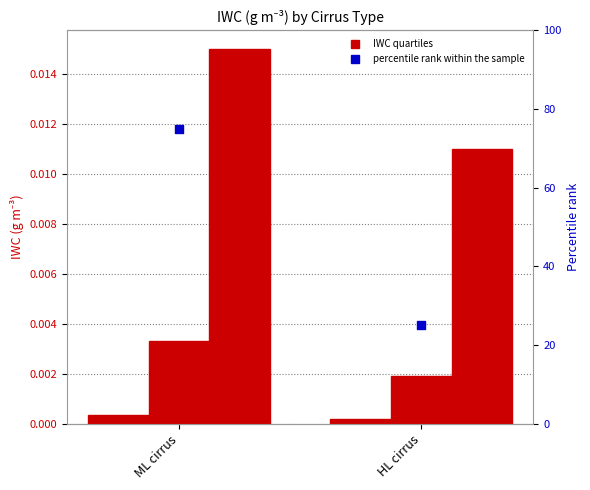

What is the total value across all series at HL cirrus?

25.0